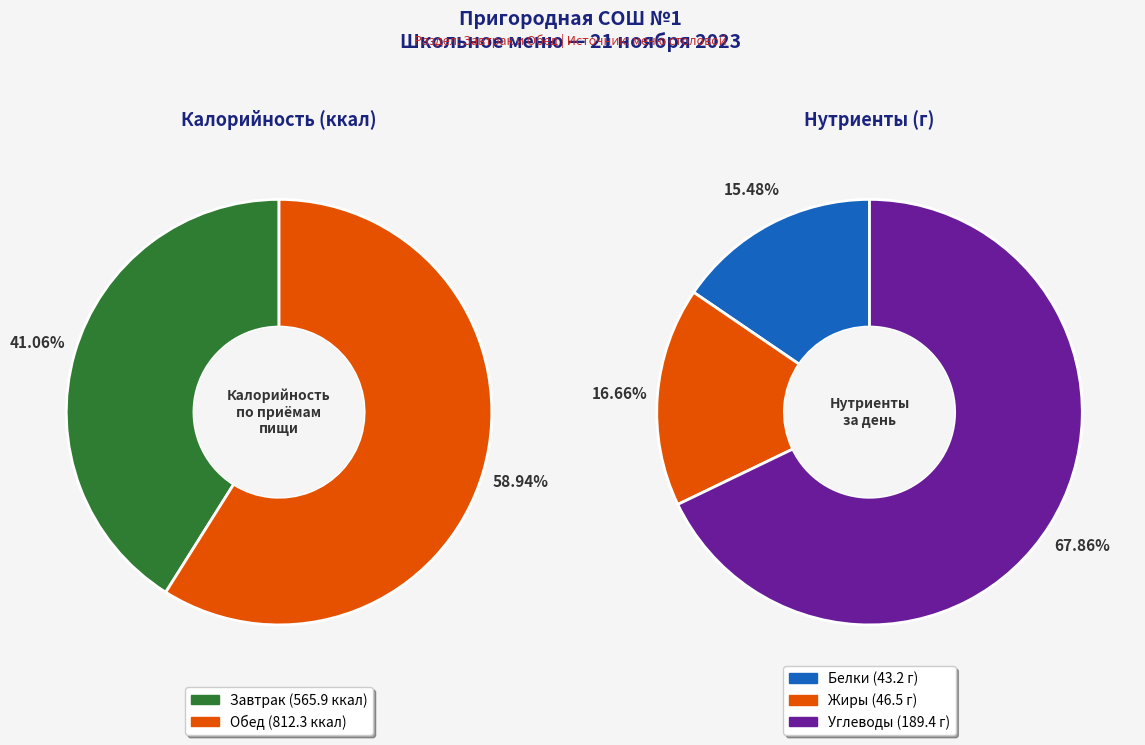

True or false: Завтрак accounts for 53% of the total.

False